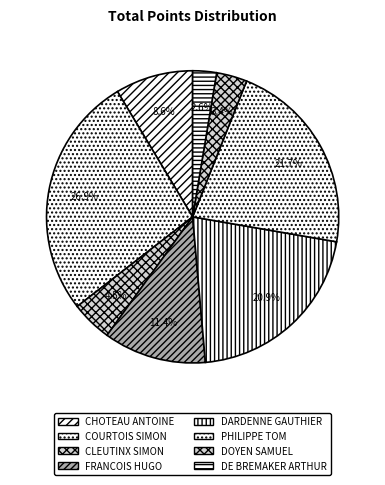

How many slices are in this pie chart?

8